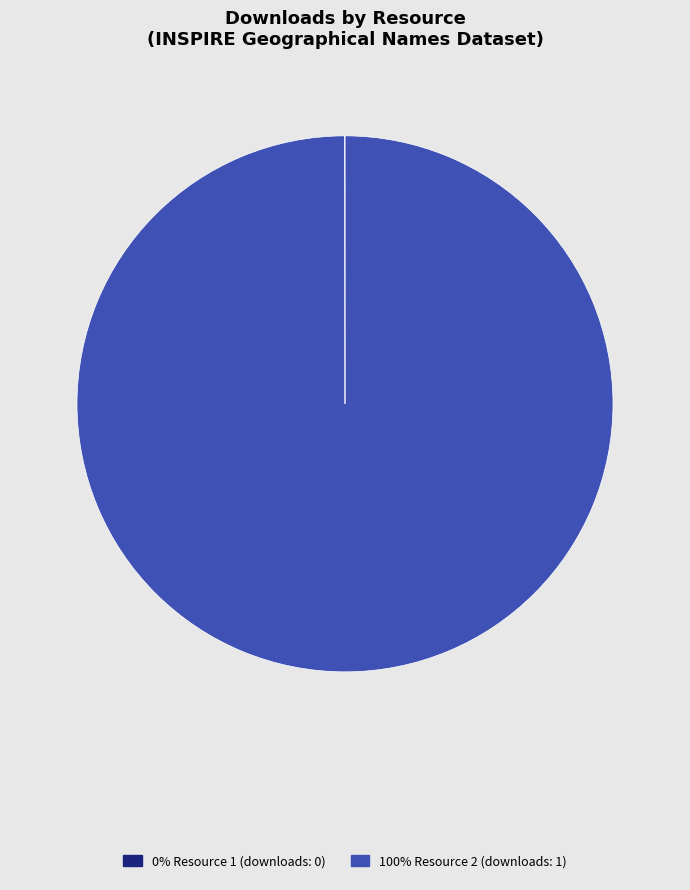

Is there a majority slice in this chart?

Yes